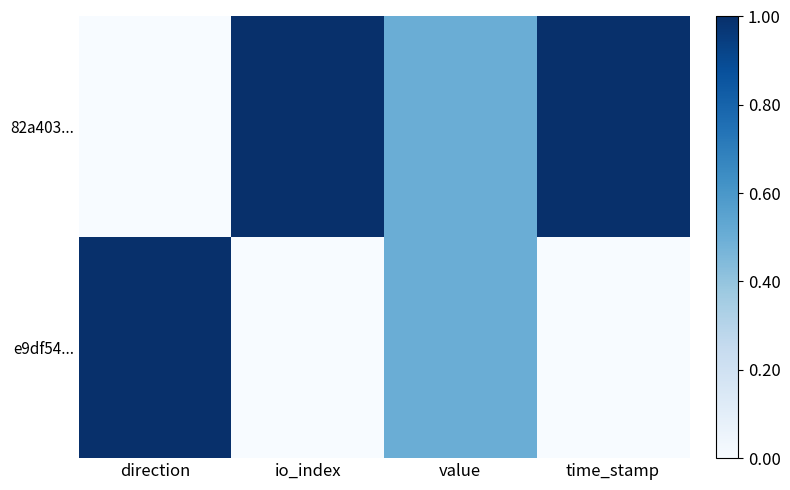

Reading left to right, list all the values displayed in this chart.

82a403...: direction=0.0	io_index=1.0	value=0.5	time_stamp=1.0
e9df54...: direction=1.0	io_index=0.0	value=0.5	time_stamp=0.0